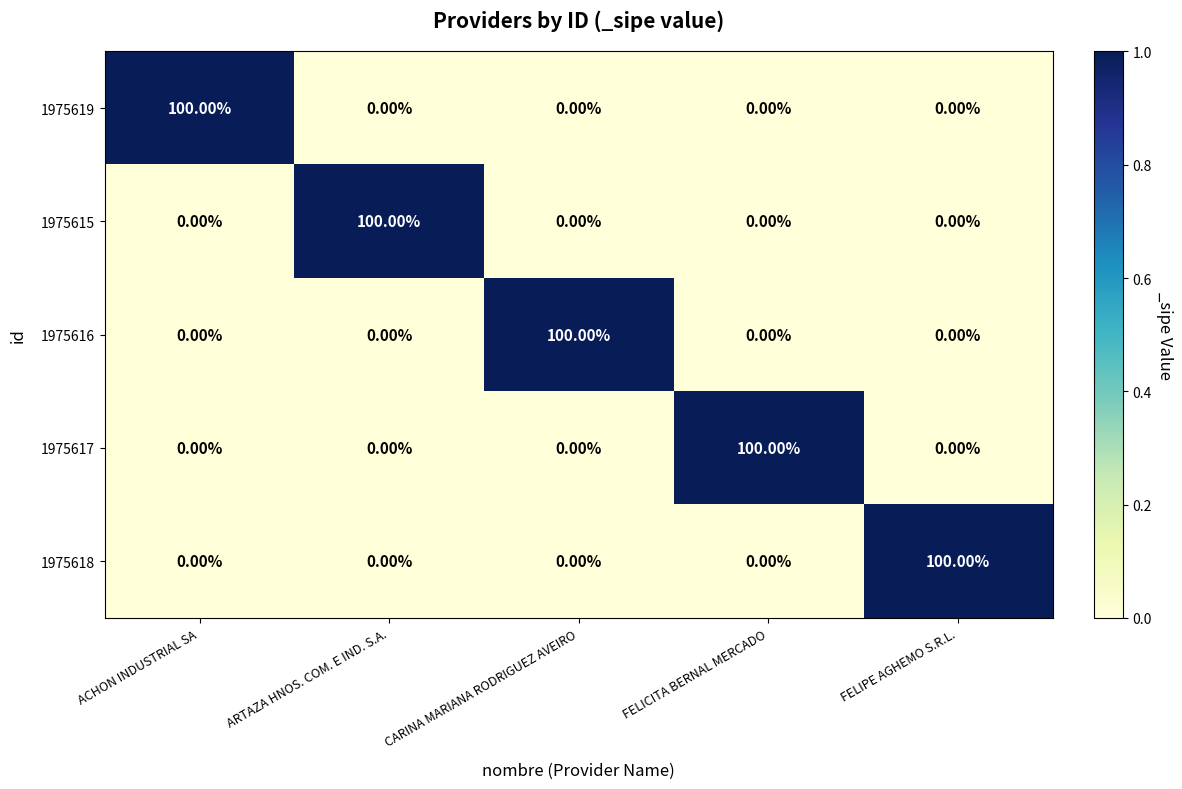

What is the sum of all 1975619 values?

100